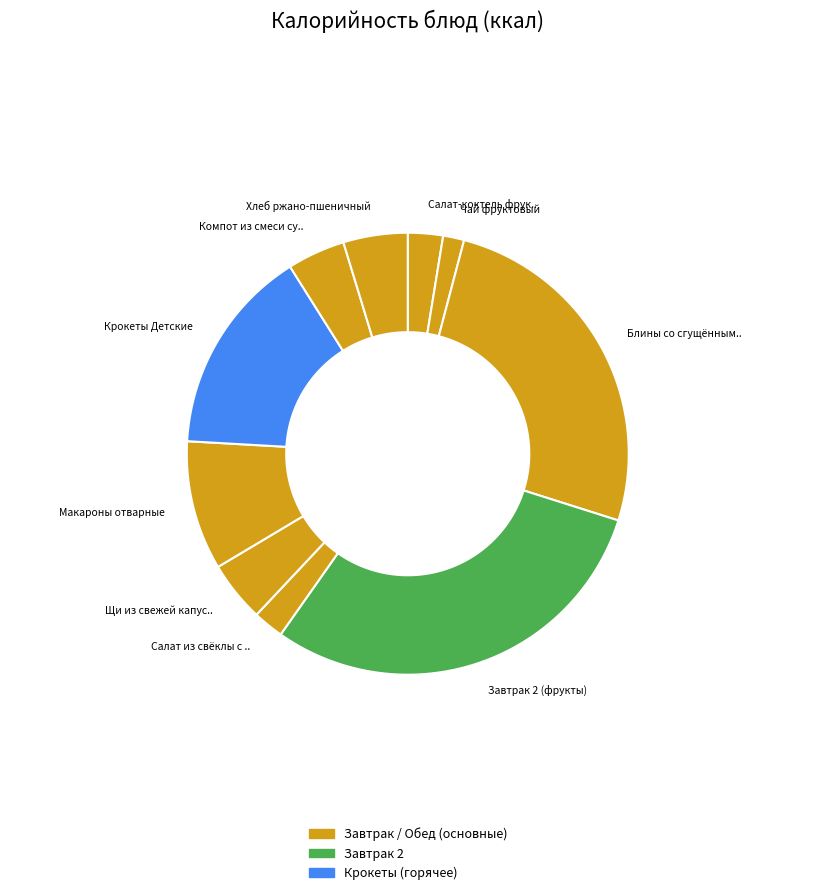

To the nearest percent, what percentage of the pie is Завтрак 2 (фрукты)?

30%